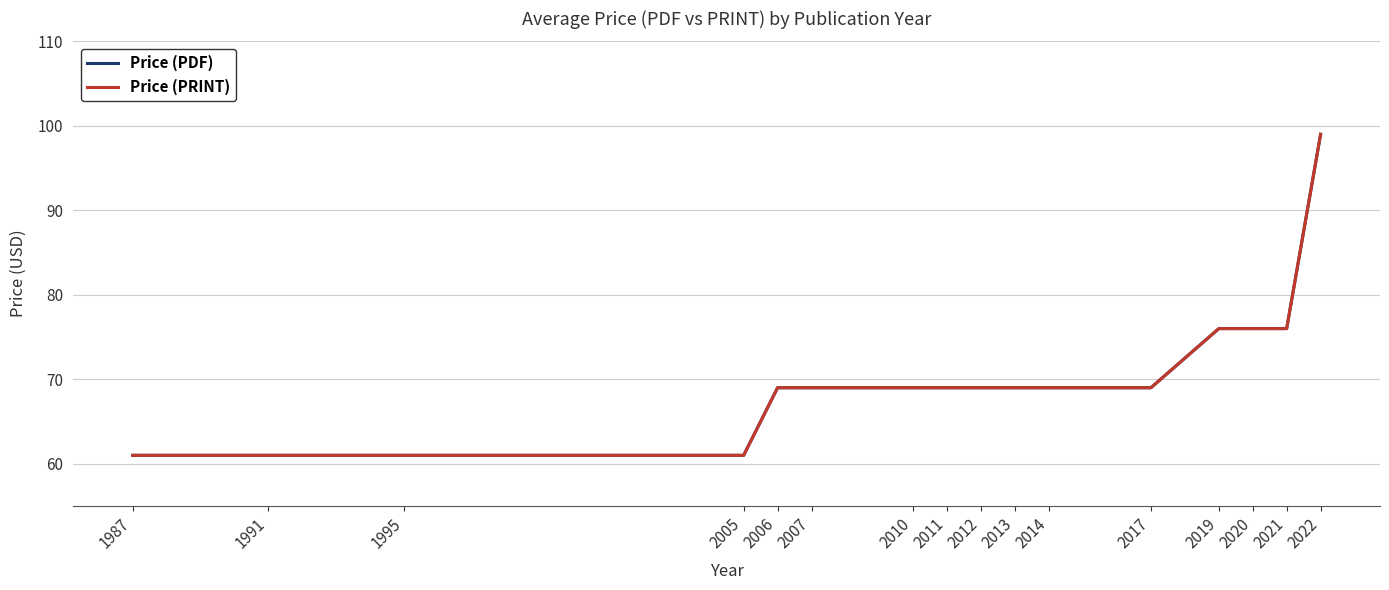

At which label is Price (PDF) closest to 80?

2019